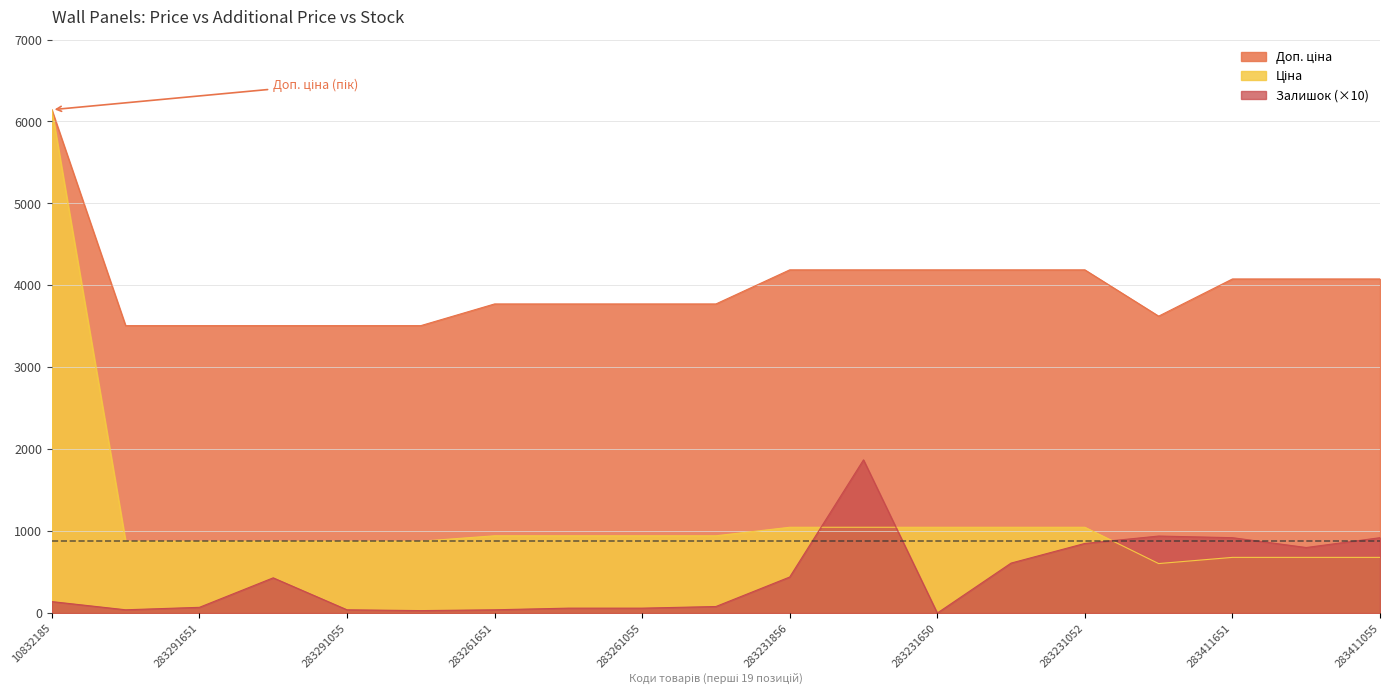

List the series in order of their overall mean, lowest first.

Залишок, Ціна, Доп. ціна